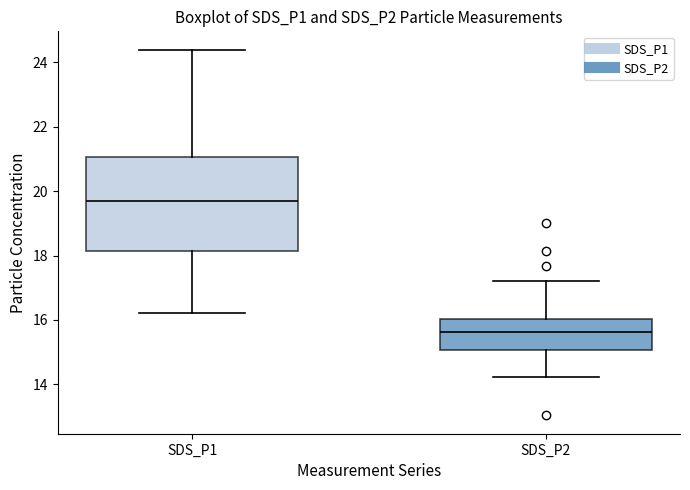

Where does the median line of the box for SDS_P2 sit on the y-axis? The values are not printed on the chart, so give them approximately, as read against the axis.

15.6